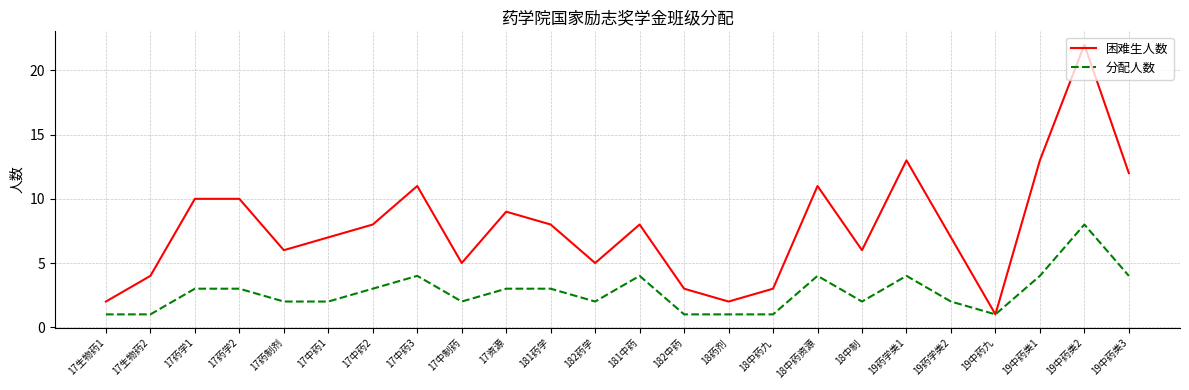

Which category has the highest value in the 分配人数 series?

19中药类2